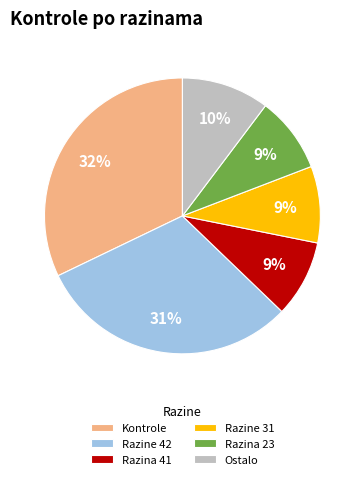

True or false: Razina 41 accounts for 22% of the total.

False